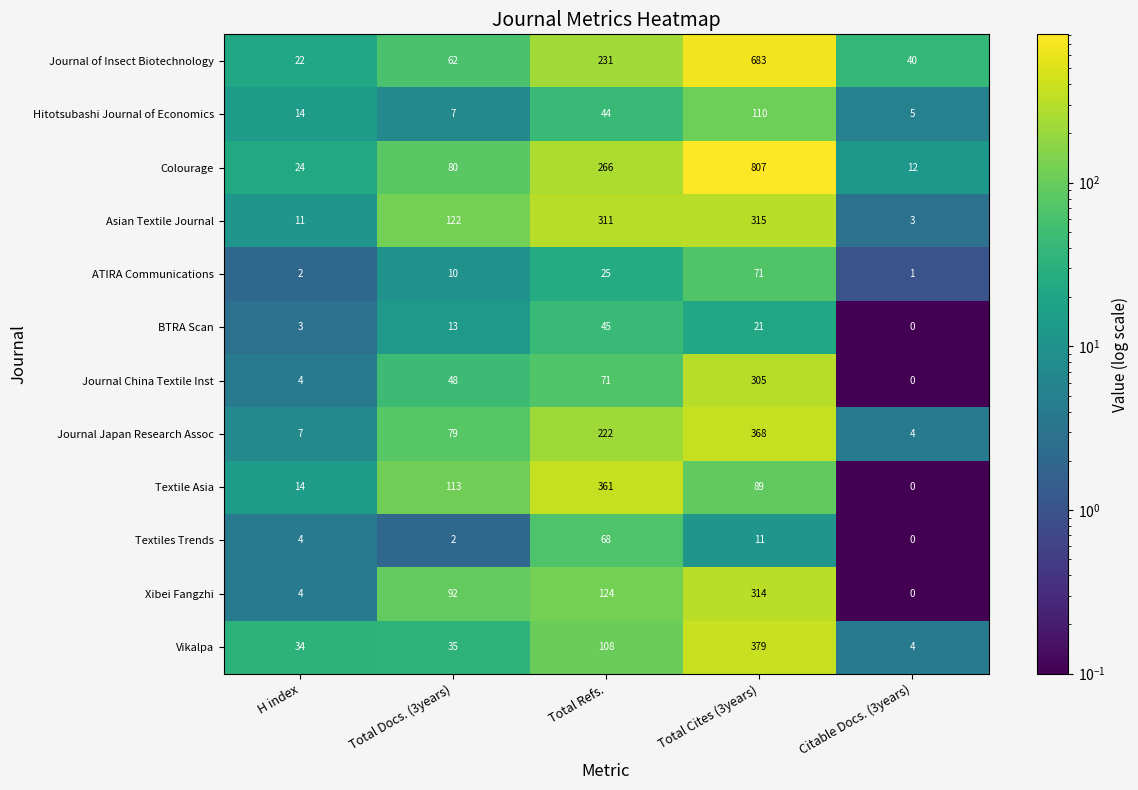

Between H index and Total Refs., which series saw the biggest shift?

Textile Asia